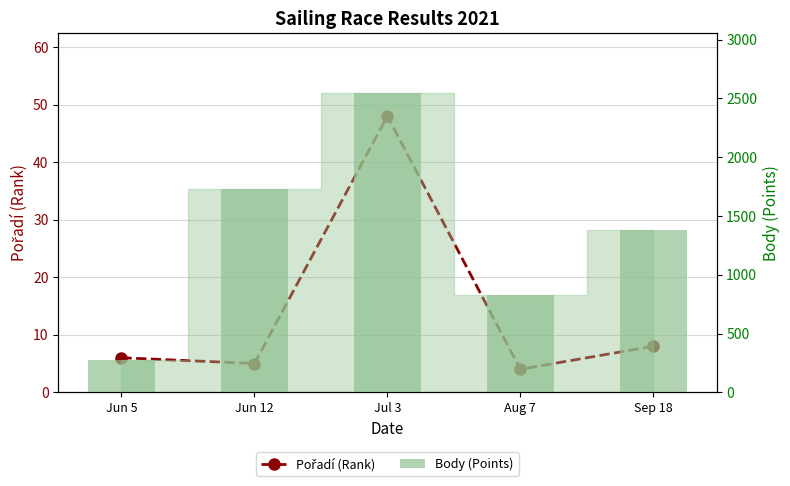

Rank the series at Jul 3 from highest to lowest value.

Body (Points), Pořadí (Rank)